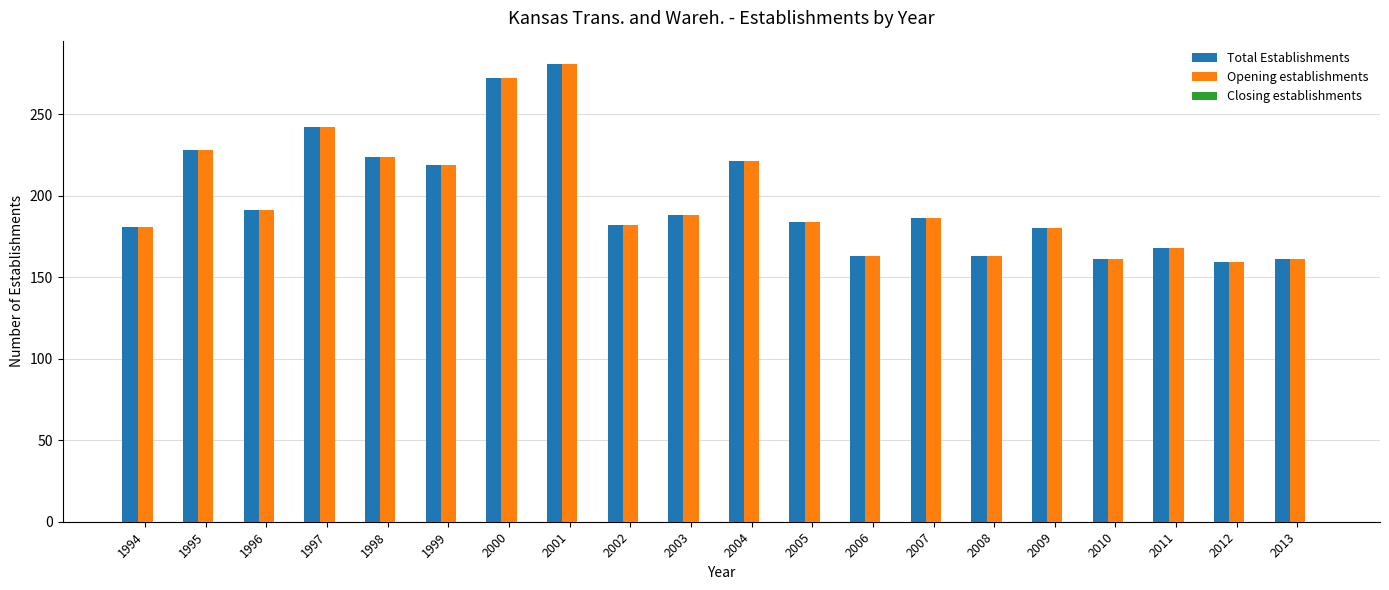

What is the value of the Opening establishments bar at the 17th from the left?

161